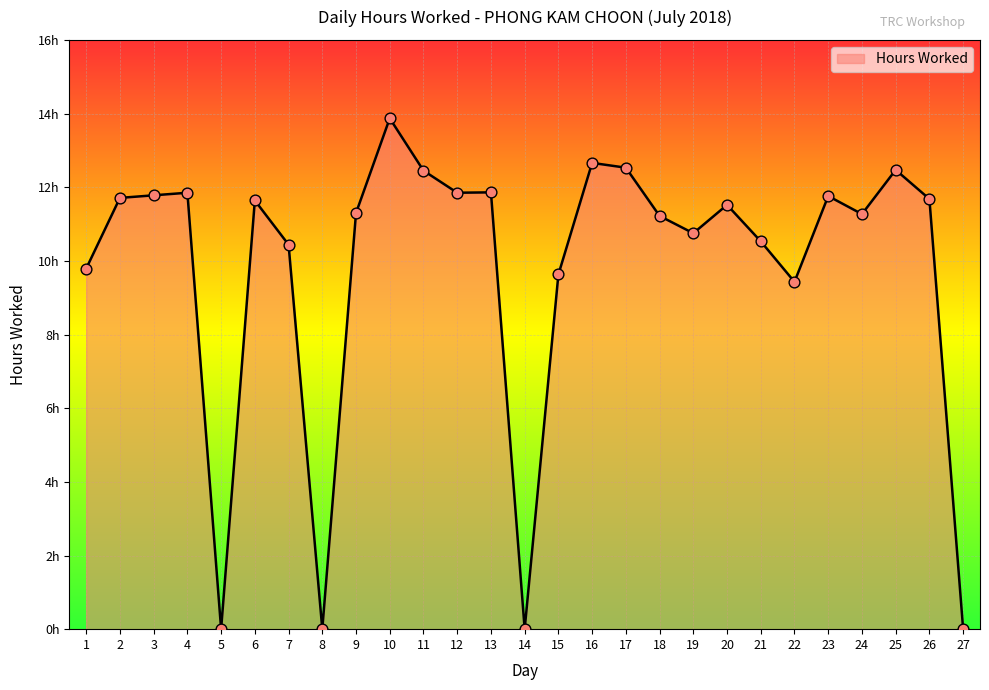

What is the change in value from 8 to 23?

+11.8